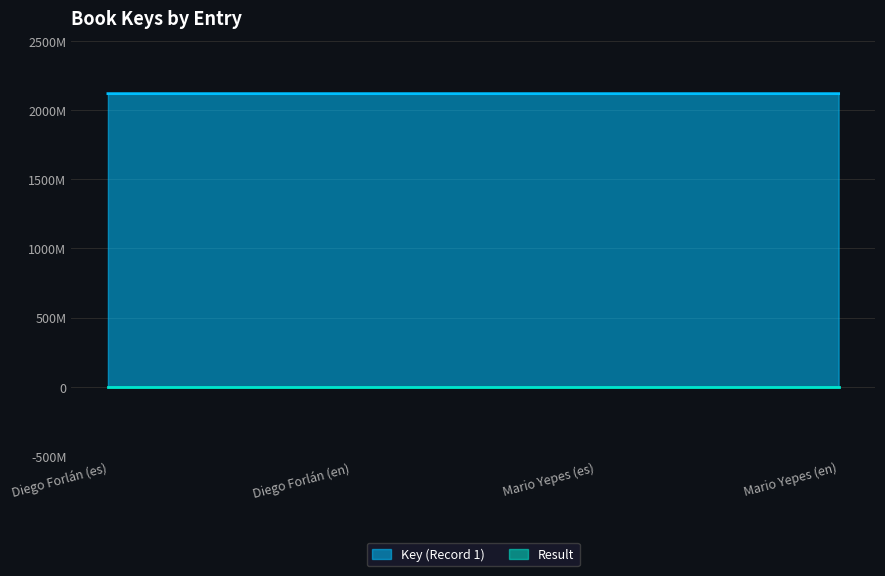

What is the label of the 2nd point from the left?

Diego Forlán (en)